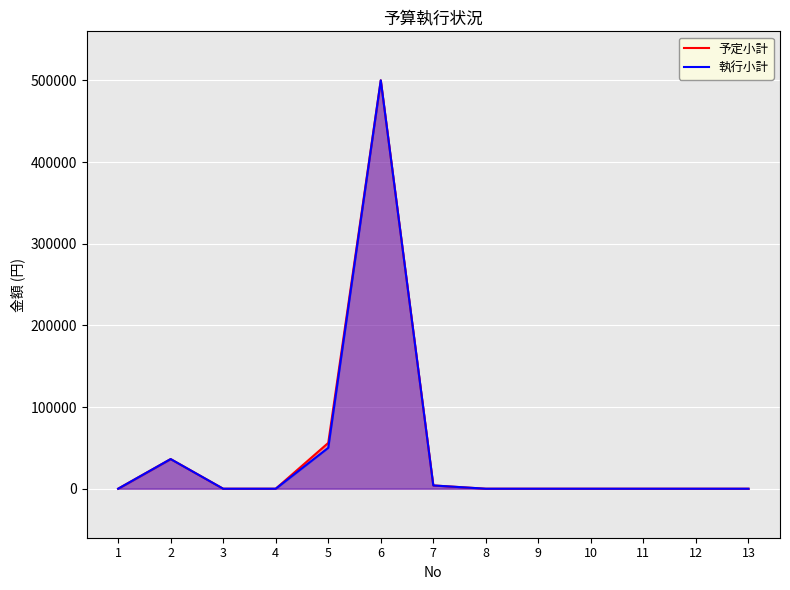

Is it true that 予定小計 equals -334227 at 11?

False